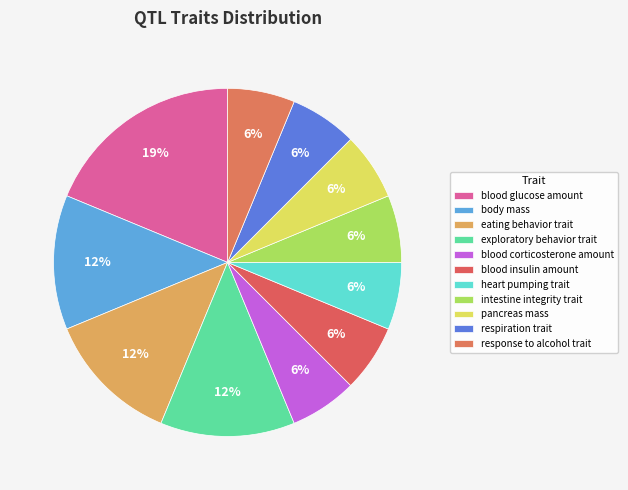

What is the smallest slice in the pie chart?

blood corticosterone amount